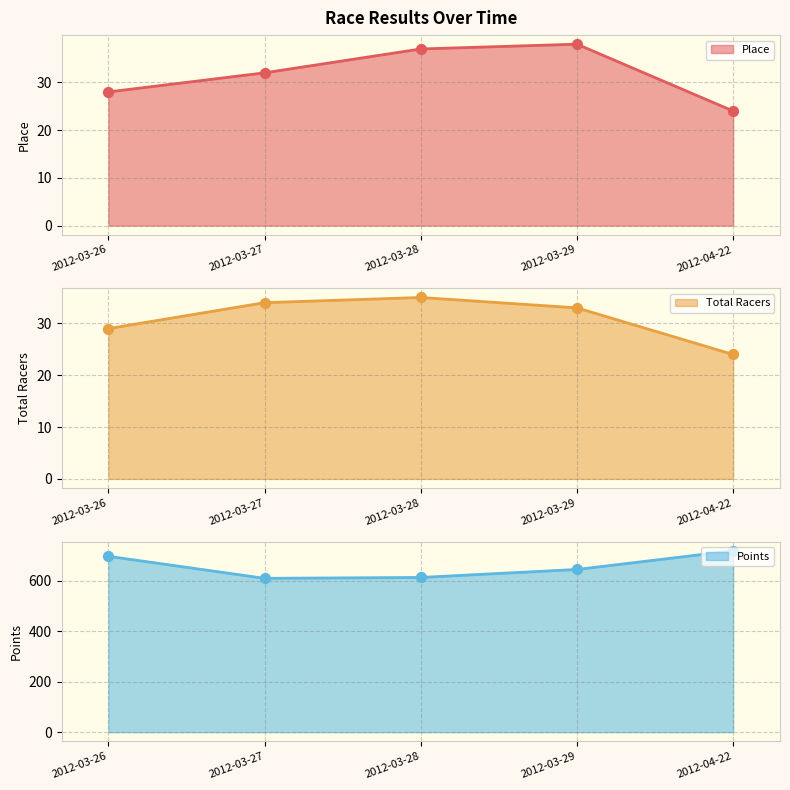

What is the total value across all series at 2012-03-28?

685.8